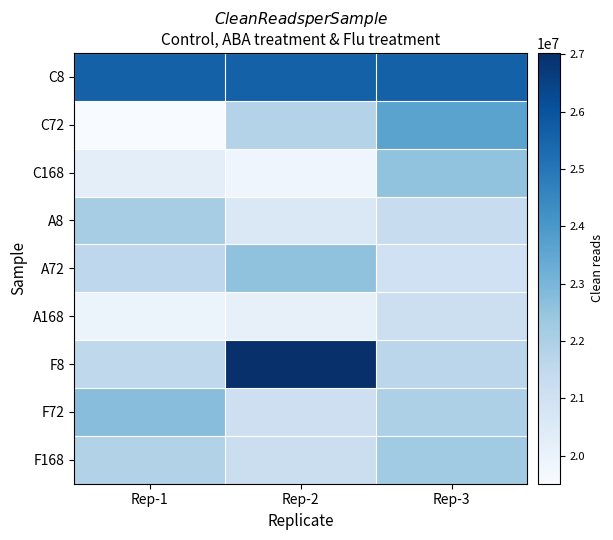

How many distinct data groups are displayed?

9